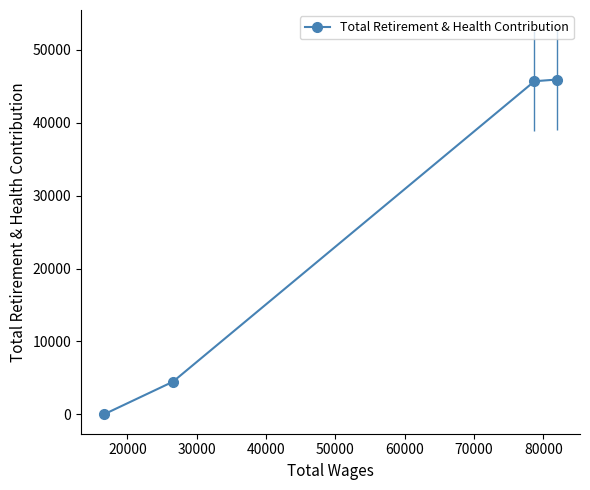

True or false: there are more than 0 points higher than both neighbors.

False